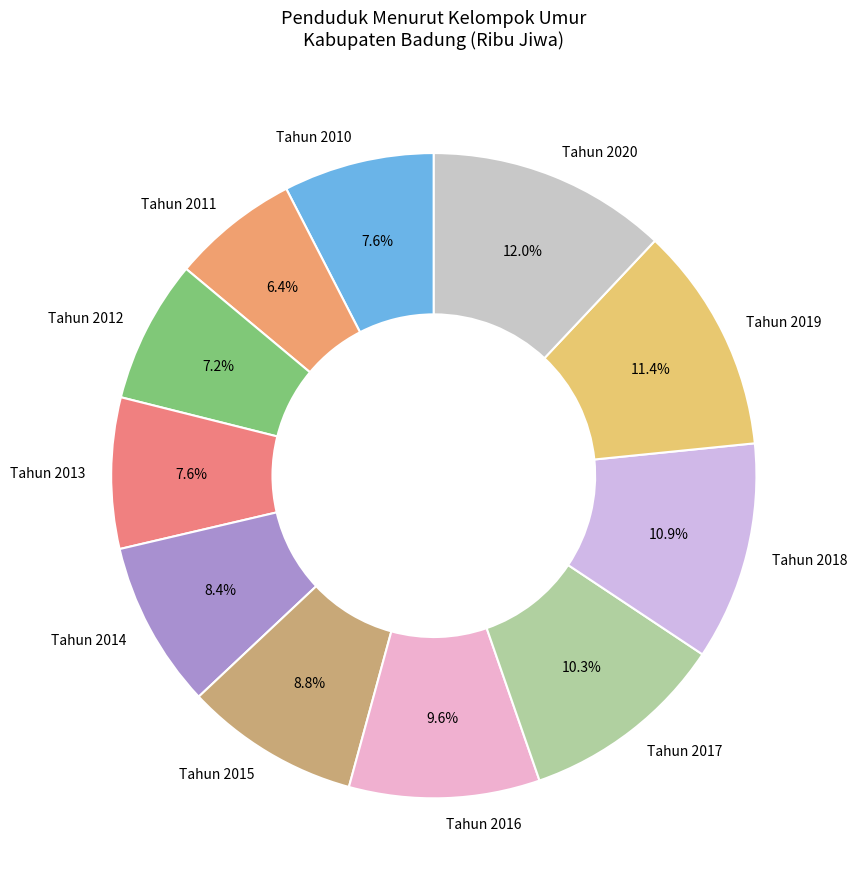

Count the number of slices in the pie.

11